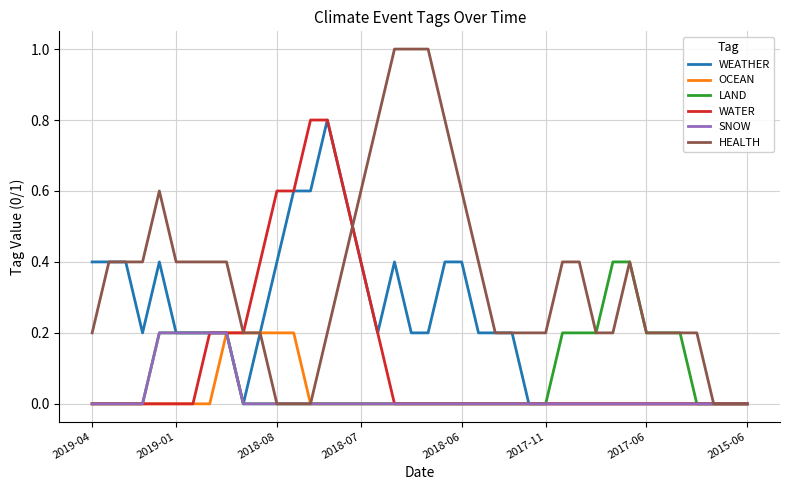

Which series has the largest total across all categories?

HEALTH